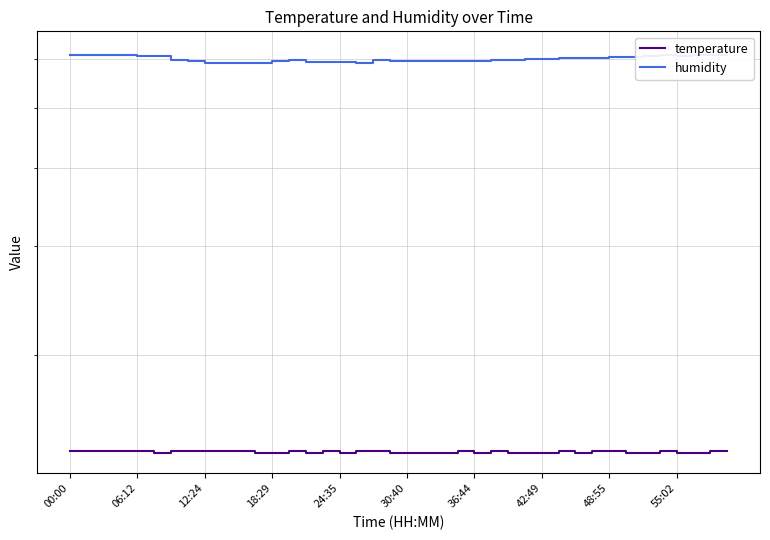

Reading left to right, transcribe all the data shown in this chart.

temperature: 14.0	14.0	14.0	14.0	14.0	13.9	14.0	14.0	14.0	14.0	14.0	13.9	13.9	14.0	13.9	14.0	13.9	14.0	14.0	13.9	13.9	13.9	13.9	14.0	13.9	14.0	13.9	13.9	13.9	14.0	13.9	14.0	14.0	13.9	13.9	14.0	13.9	13.9	14.0	14.0
humidity: 60.8	60.8	60.9	60.8	60.6	60.6	59.8	59.5	59.2	59.0	59.2	59.2	59.5	59.7	59.4	59.4	59.3	59.2	59.7	59.6	59.5	59.5	59.5	59.5	59.5	59.7	59.7	60.0	60.0	60.2	60.2	60.3	60.5	60.5	60.6	60.8	60.6	60.8	60.9	61.7